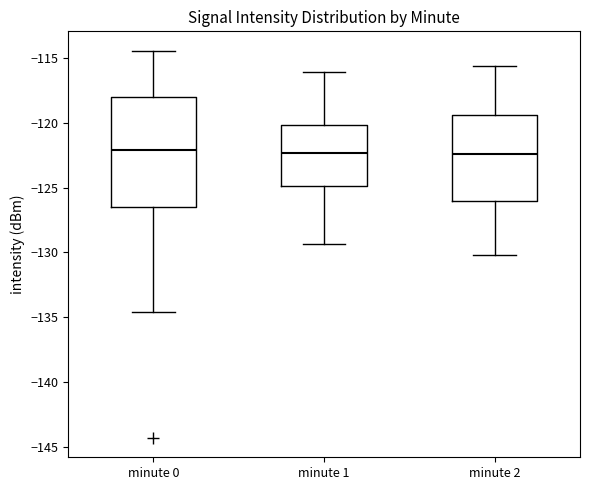

Where is the lower edge of the box for minute 2 on the y-axis? The values are not printed on the chart, so give them approximately, as read against the axis.

-126.0